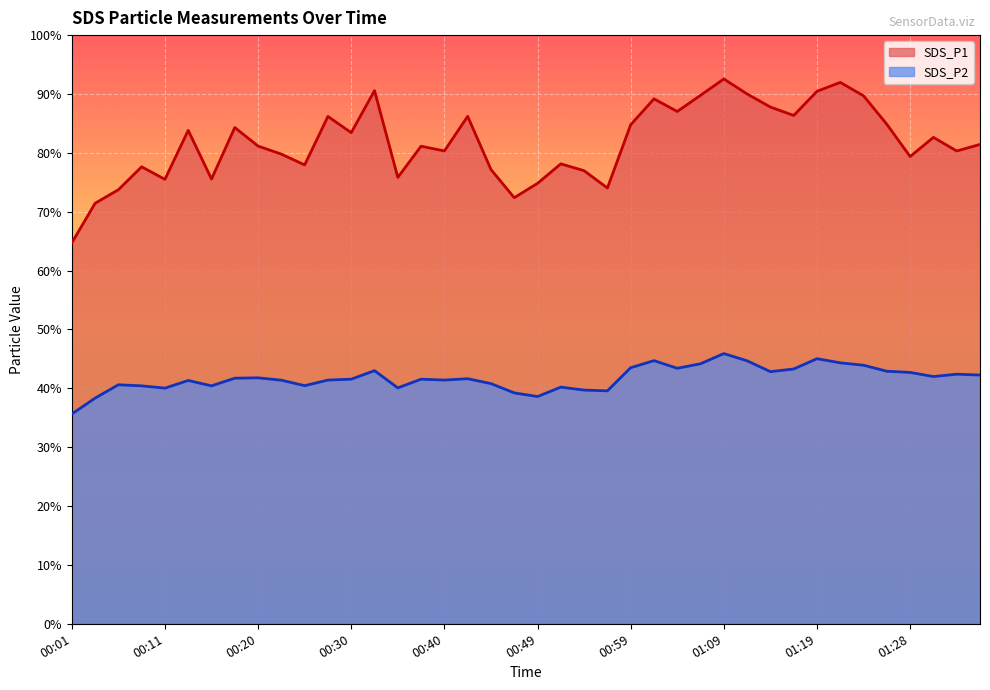

How many series are shown in this chart?

2